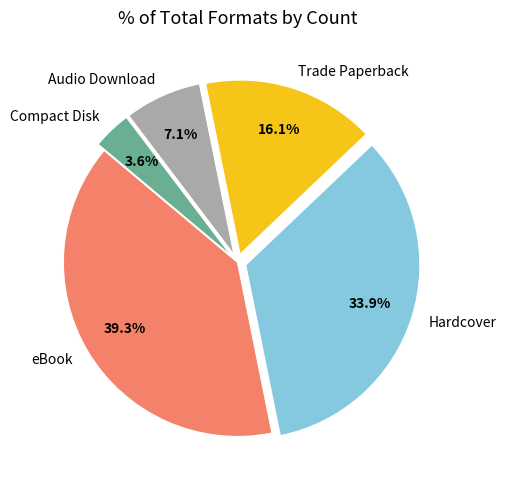

What is the ratio of the value at Trade Paperback to the value at eBook?

0.4